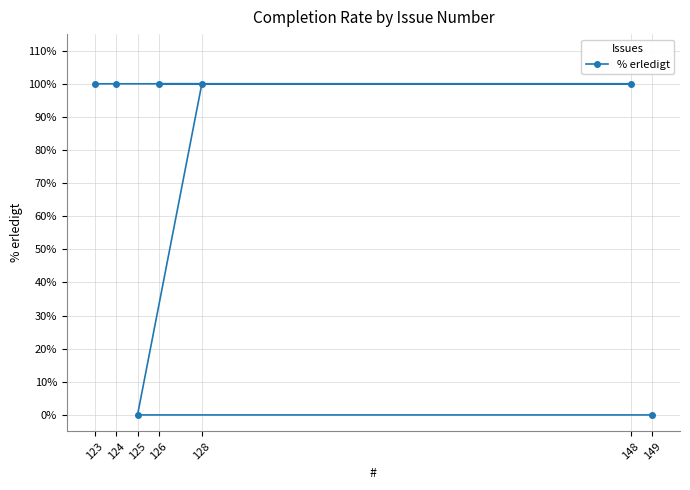

True or false: the data has more than 2 interior local peaks.

False